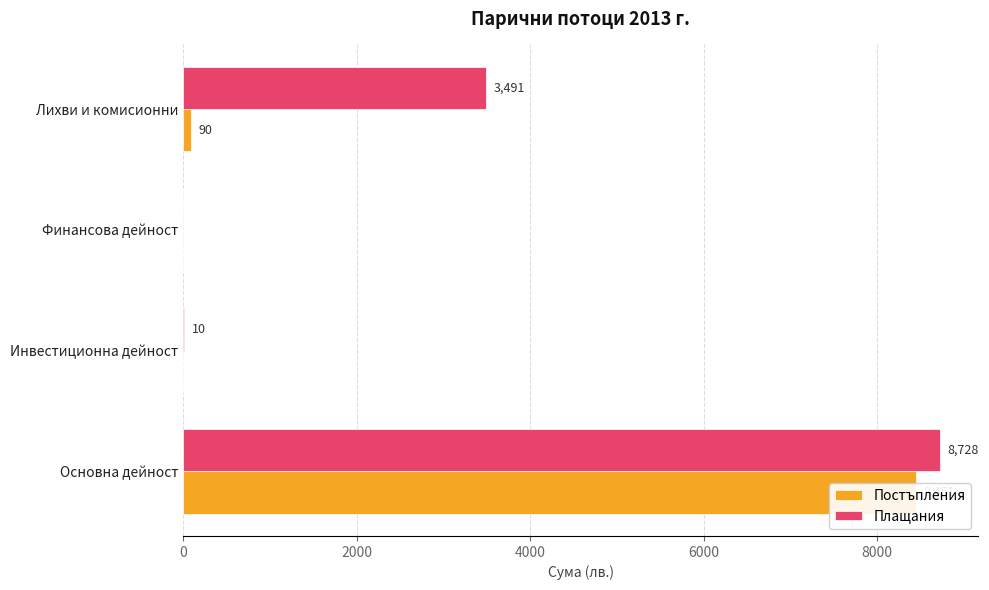

How many distinct data groups are displayed?

2